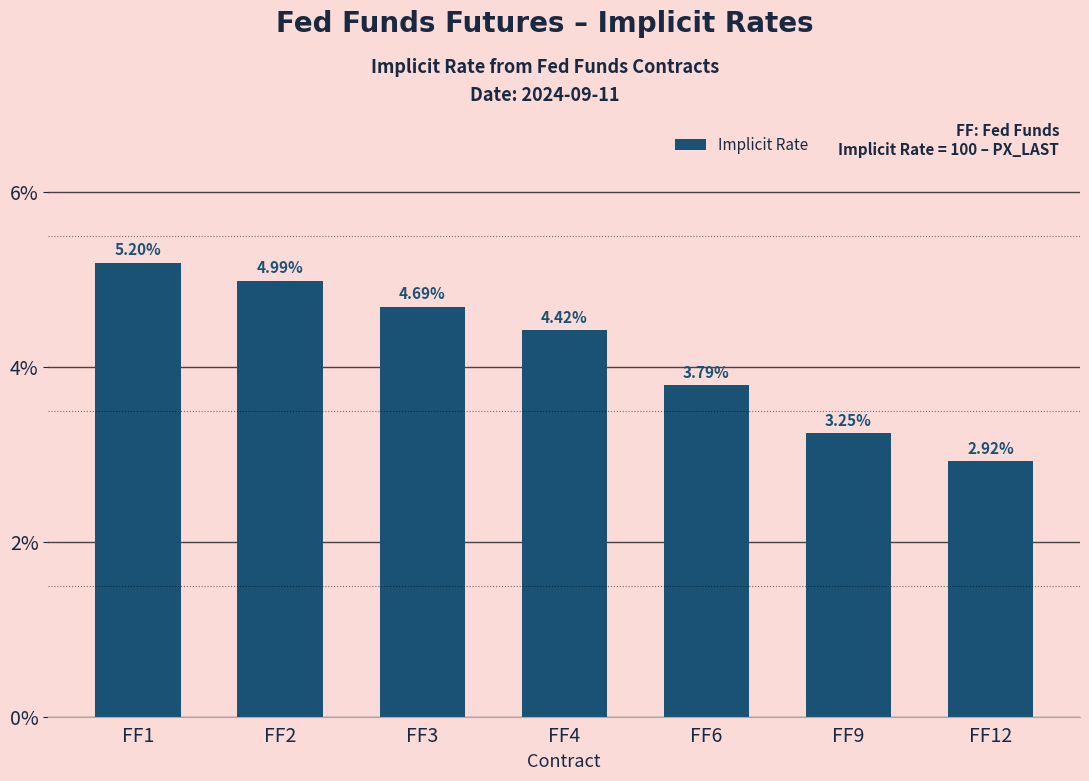

Rank the categories by value from highest to lowest.

FF1, FF2, FF3, FF4, FF6, FF9, FF12